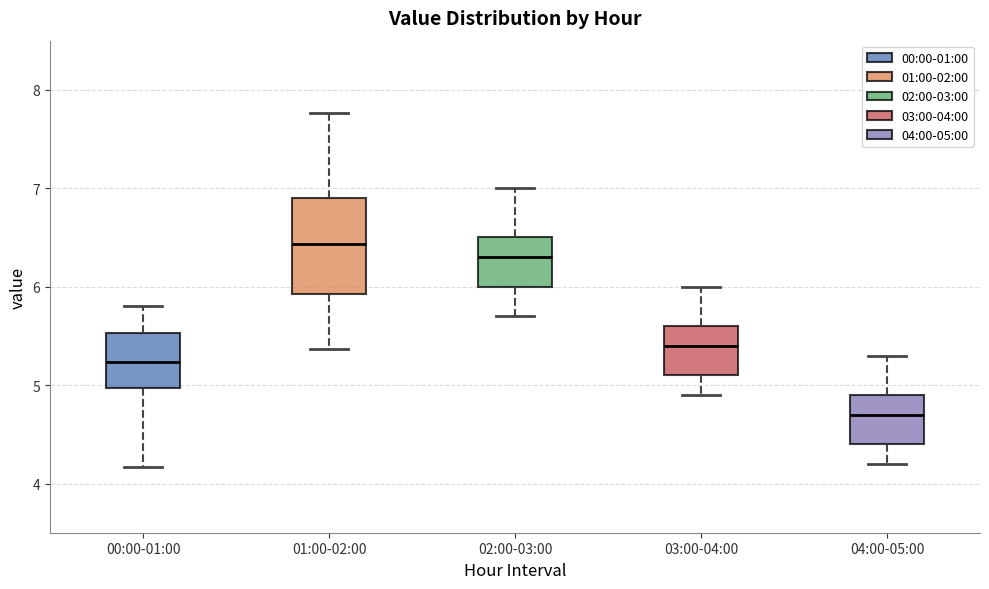

Where is the upper edge of the box for 03:00-04:00 on the y-axis? The values are not printed on the chart, so give them approximately, as read against the axis.

5.6